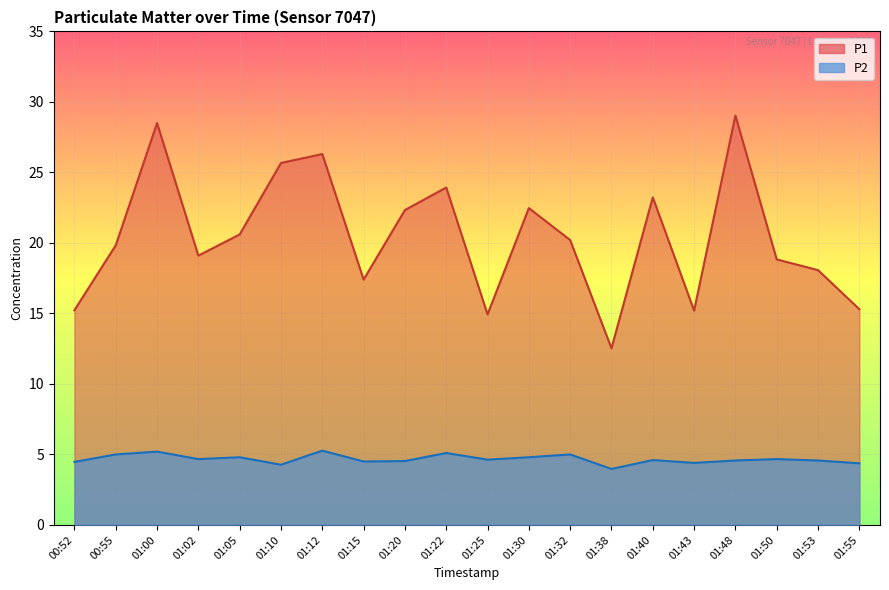

At which category does P1 reach its first local valley?

01:02